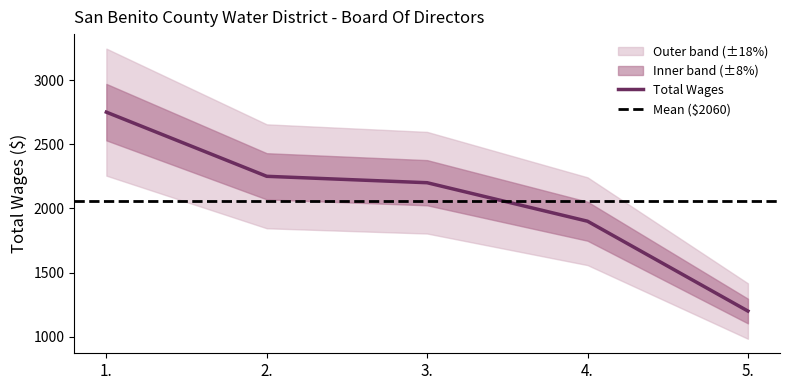

How many lines are shown in the chart?

1